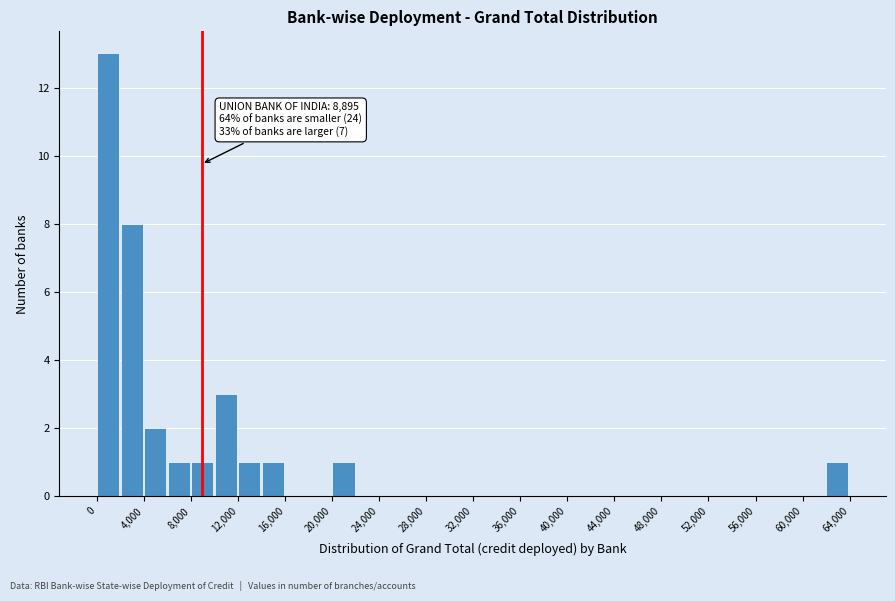

Over which range of the x-axis is the bar tallest?

0 to 2000